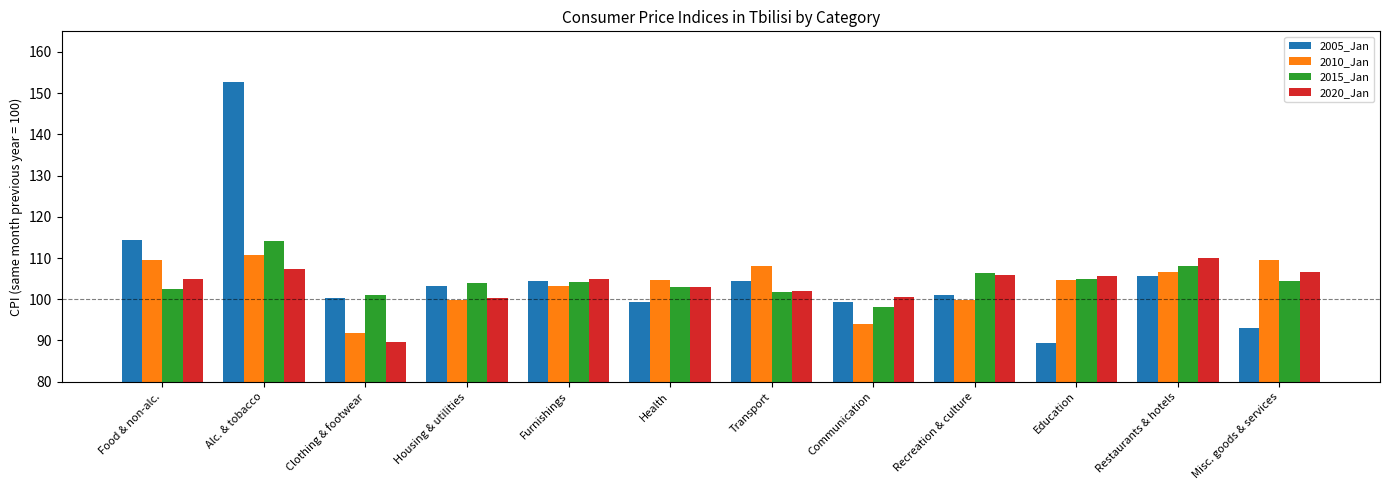

What is the difference between the highest and lowest values at Misc. goods & services?

16.6